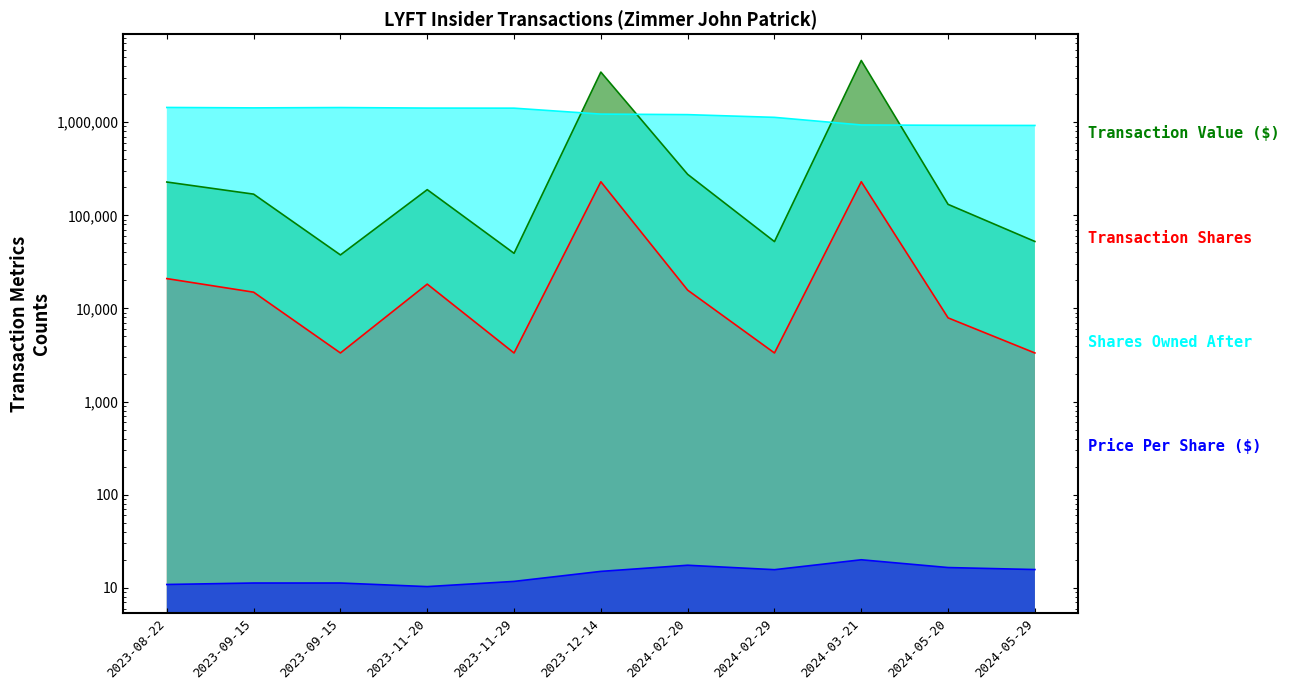

What is the difference between the maximum and minimum values in the sharesOwnedFollowingTransaction series?

516610.0